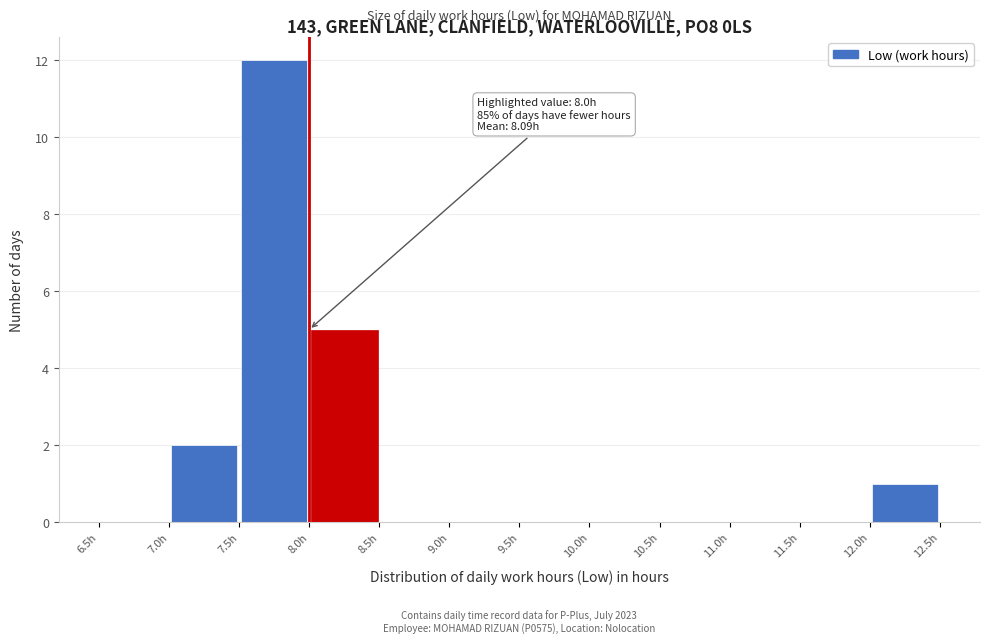

Over which range of the x-axis is the bar tallest?

7.5 to 8.0